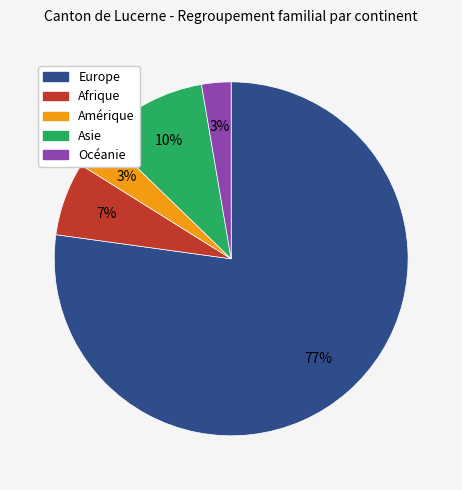

Between Asie and Europe, which is larger?

Europe